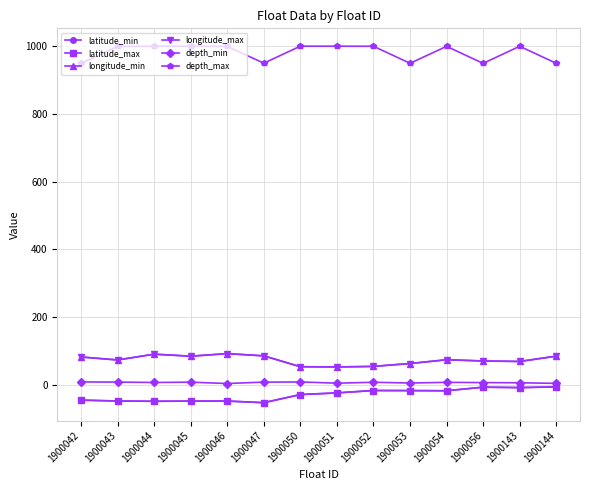

At which category is the sum across all series the highest?

1900143